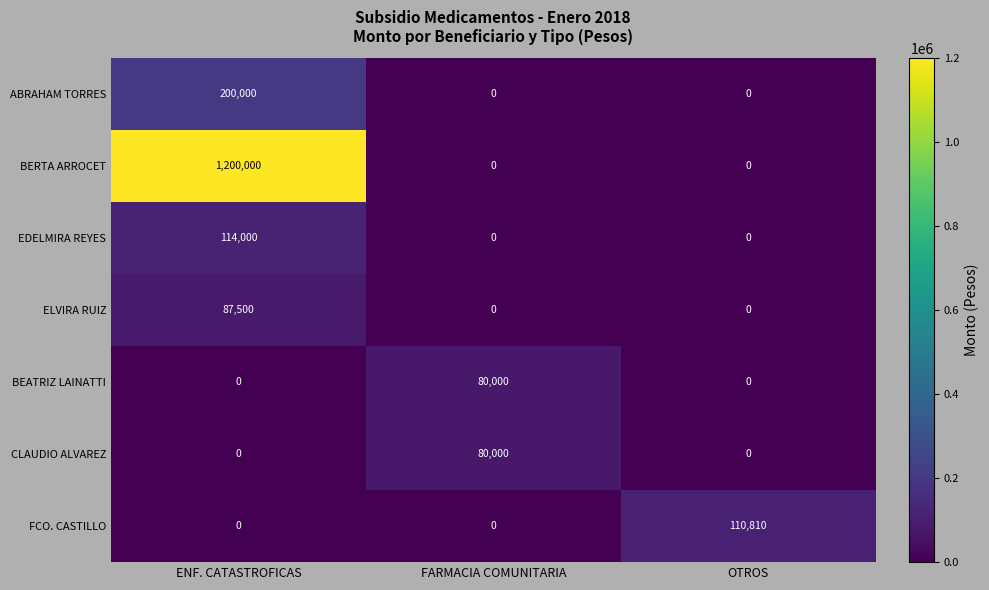

Which series changed the most between ENF. CATASTROFICAS and FARMACIA COMUNITARIA?

BERTA ARROCET